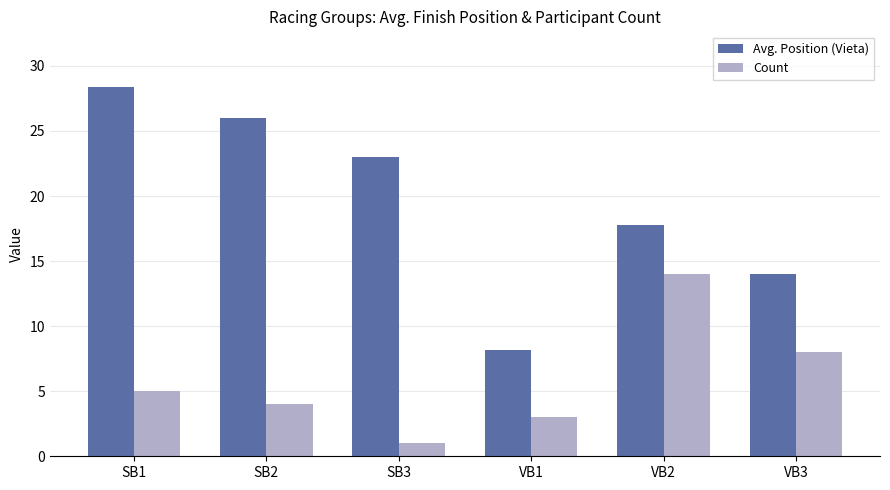

What is the total value across all series at SB1?

33.4